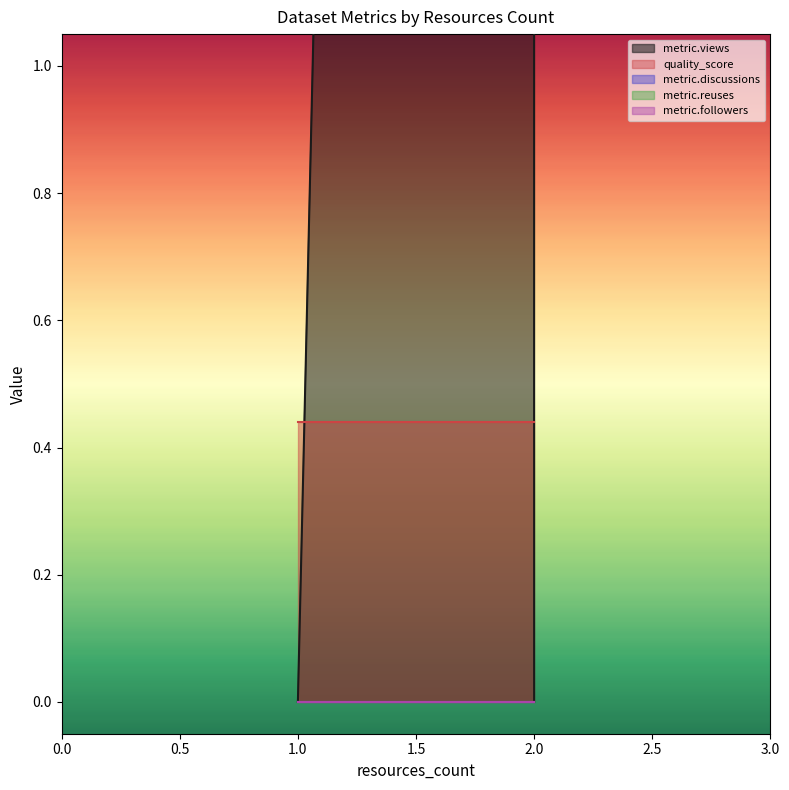

What is the average value of the quality_score series?

0.4